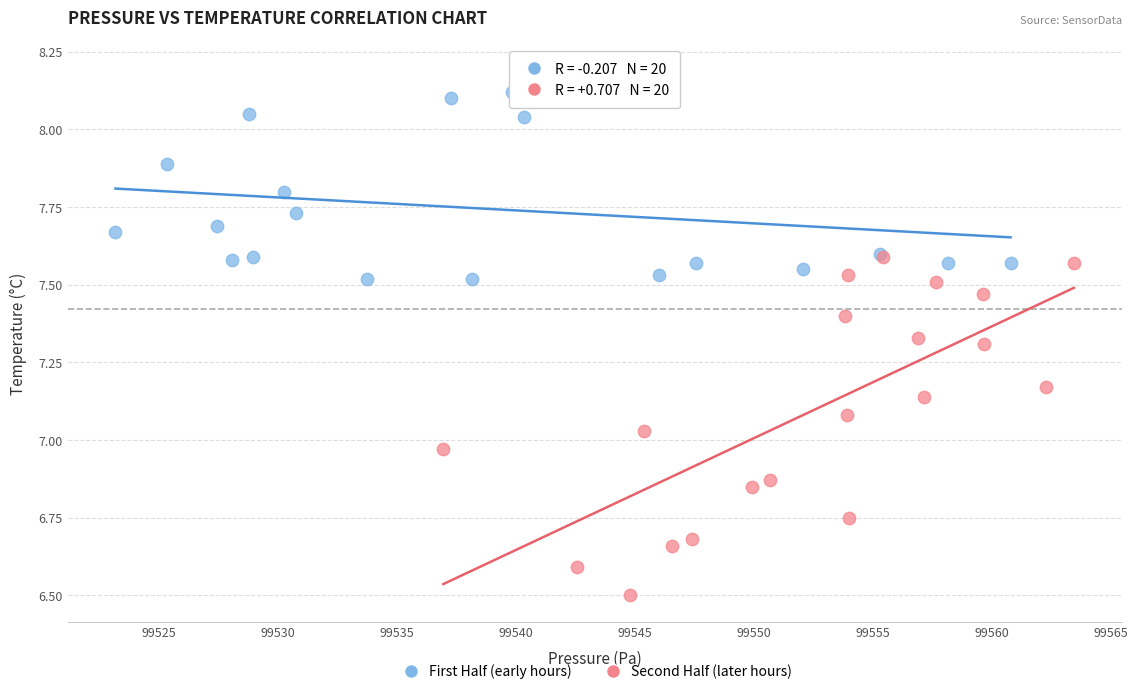

Which series reaches the minimum Y coordinate?

Second Half (later hours)